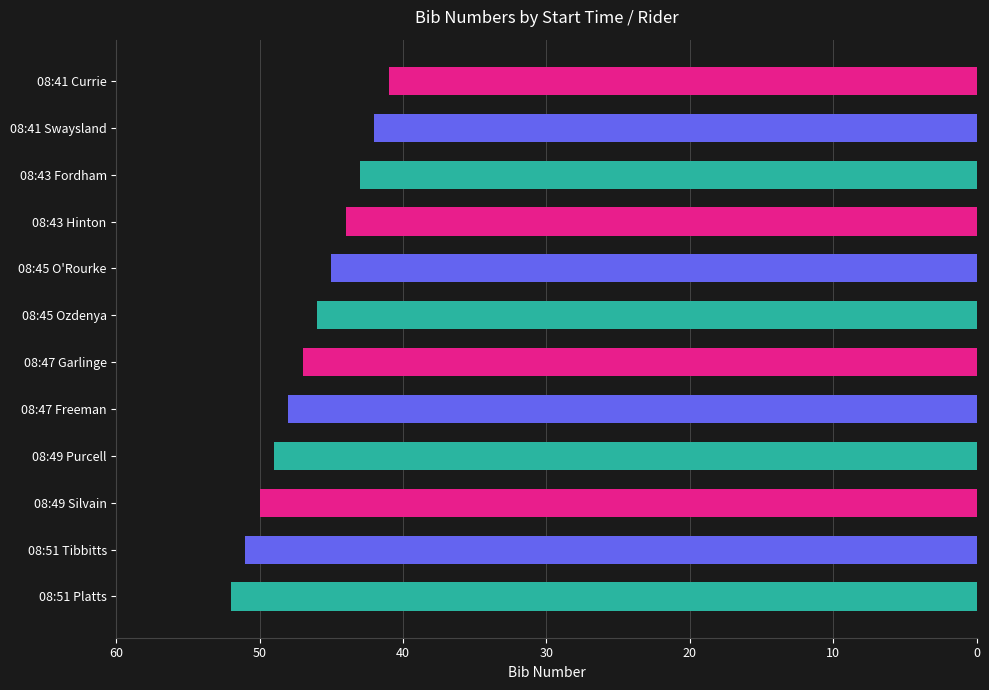

Which has a higher value, 08:41 Currie or 08:51 Platts?

08:51 Platts